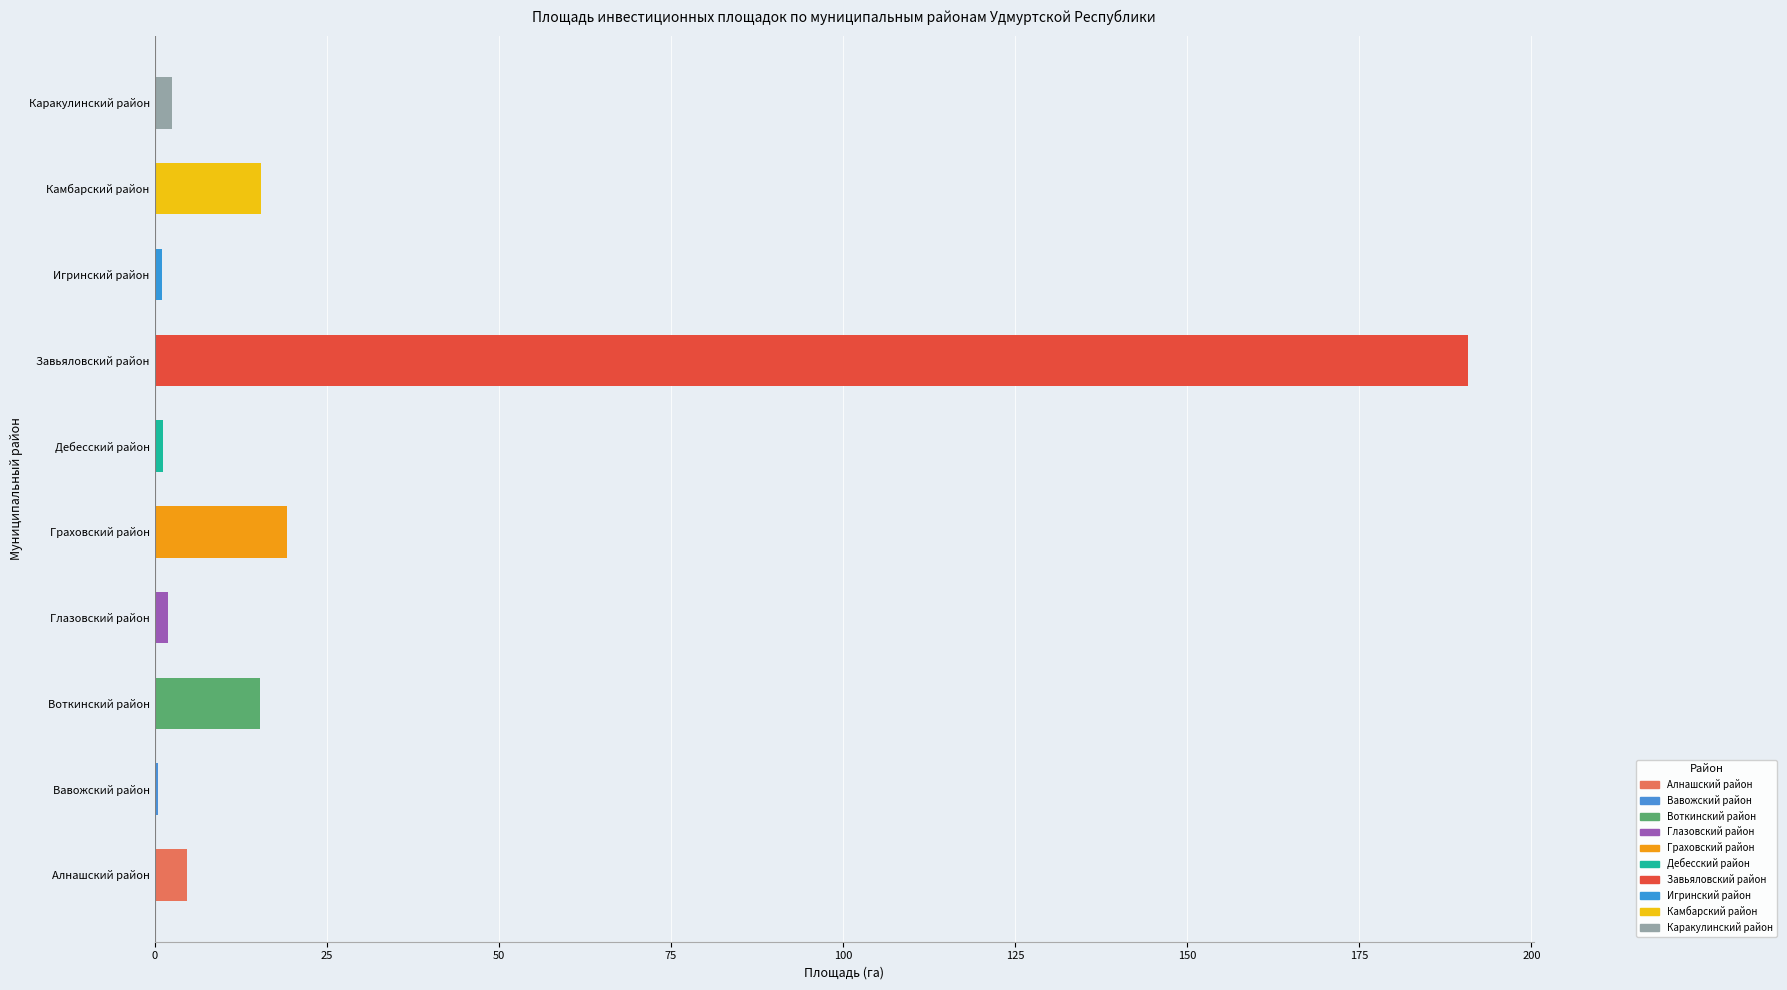

Is it true that the value at Завьяловский район is 262.0?

False